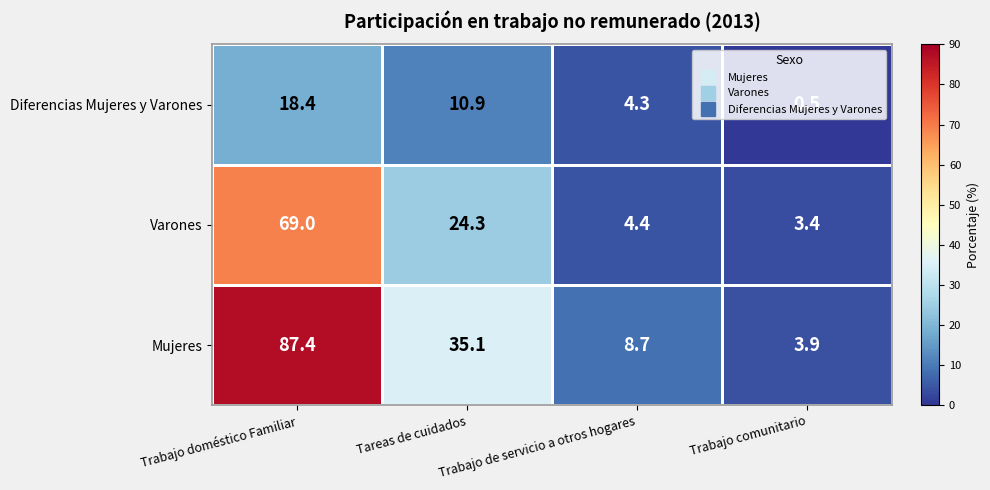

What is the difference between the maximum and minimum values in the Mujeres series?

83.5